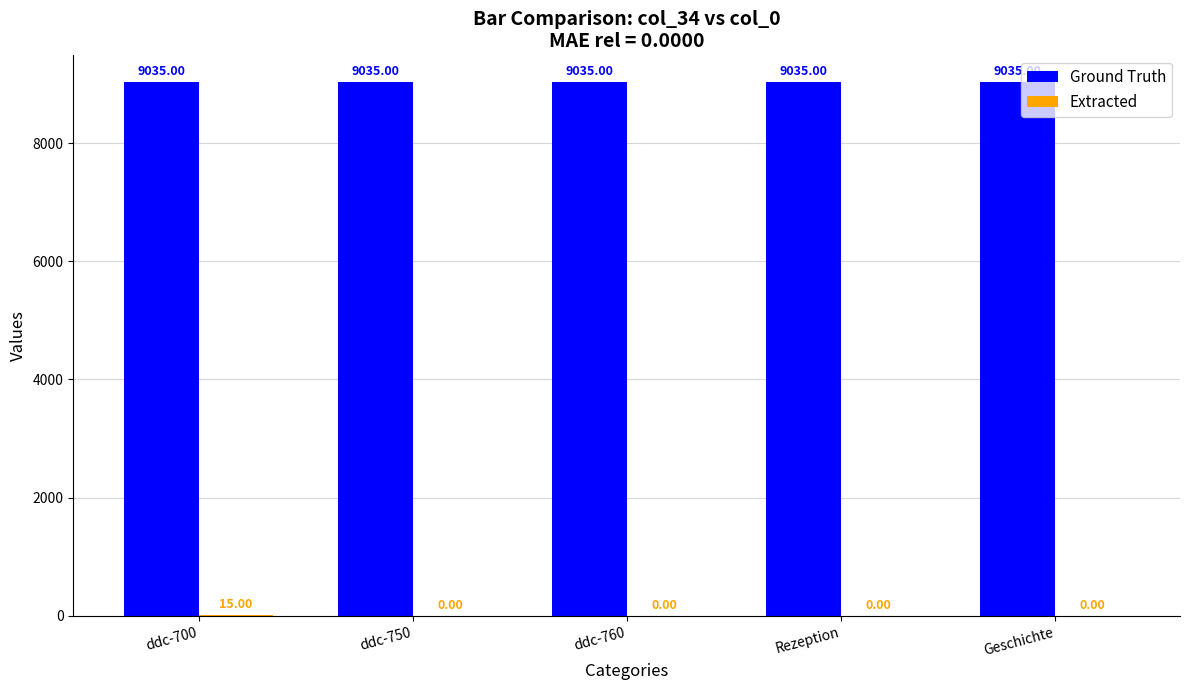

Count the number of data series in this chart.

2